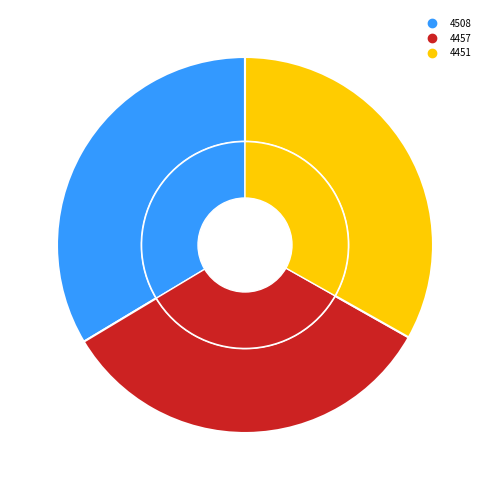

What is the change in value from 4508 to 4451?

-57